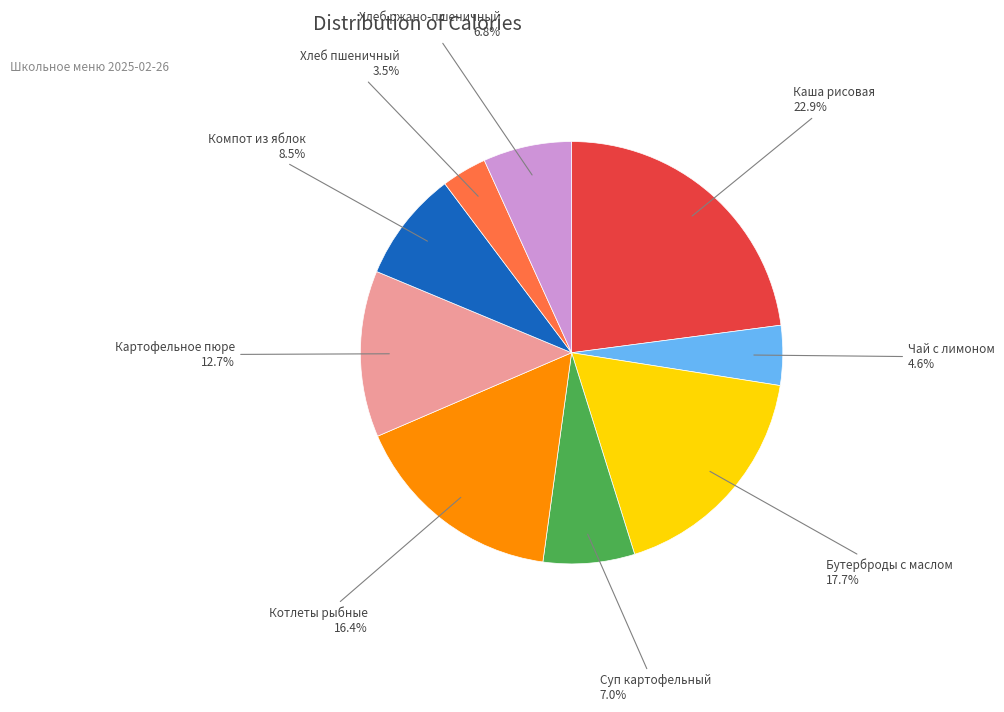

What percentage is NOT represented by Бутерброды с маслом?

82.3%